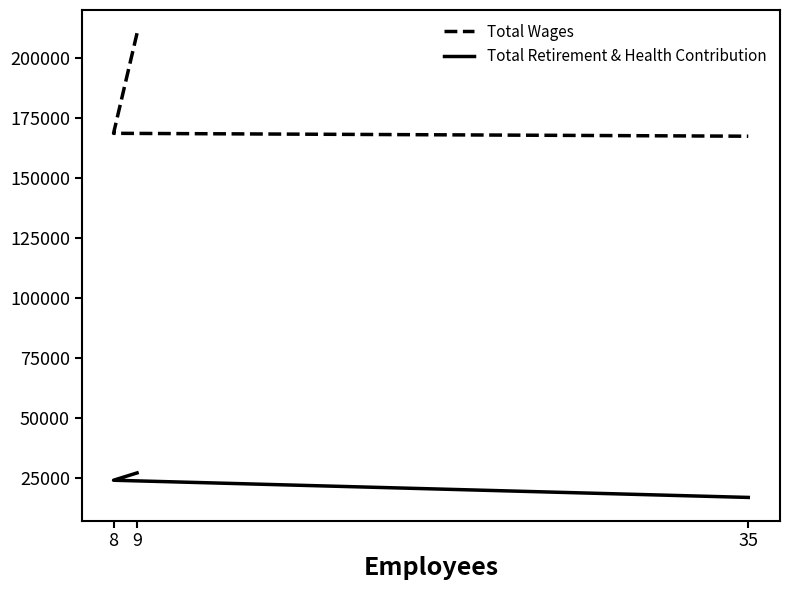

Reading right to left, what are all the values shown in this chart?

Total Wages: 35=167270	8=168478	9=210177
Total Retirement & Health Contribution: 35=16799	8=23959	9=27010